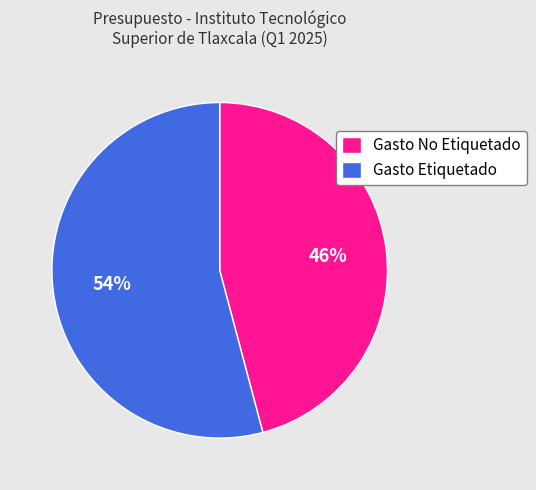

Between Gasto No Etiquetado and Gasto Etiquetado, which is larger?

Gasto Etiquetado